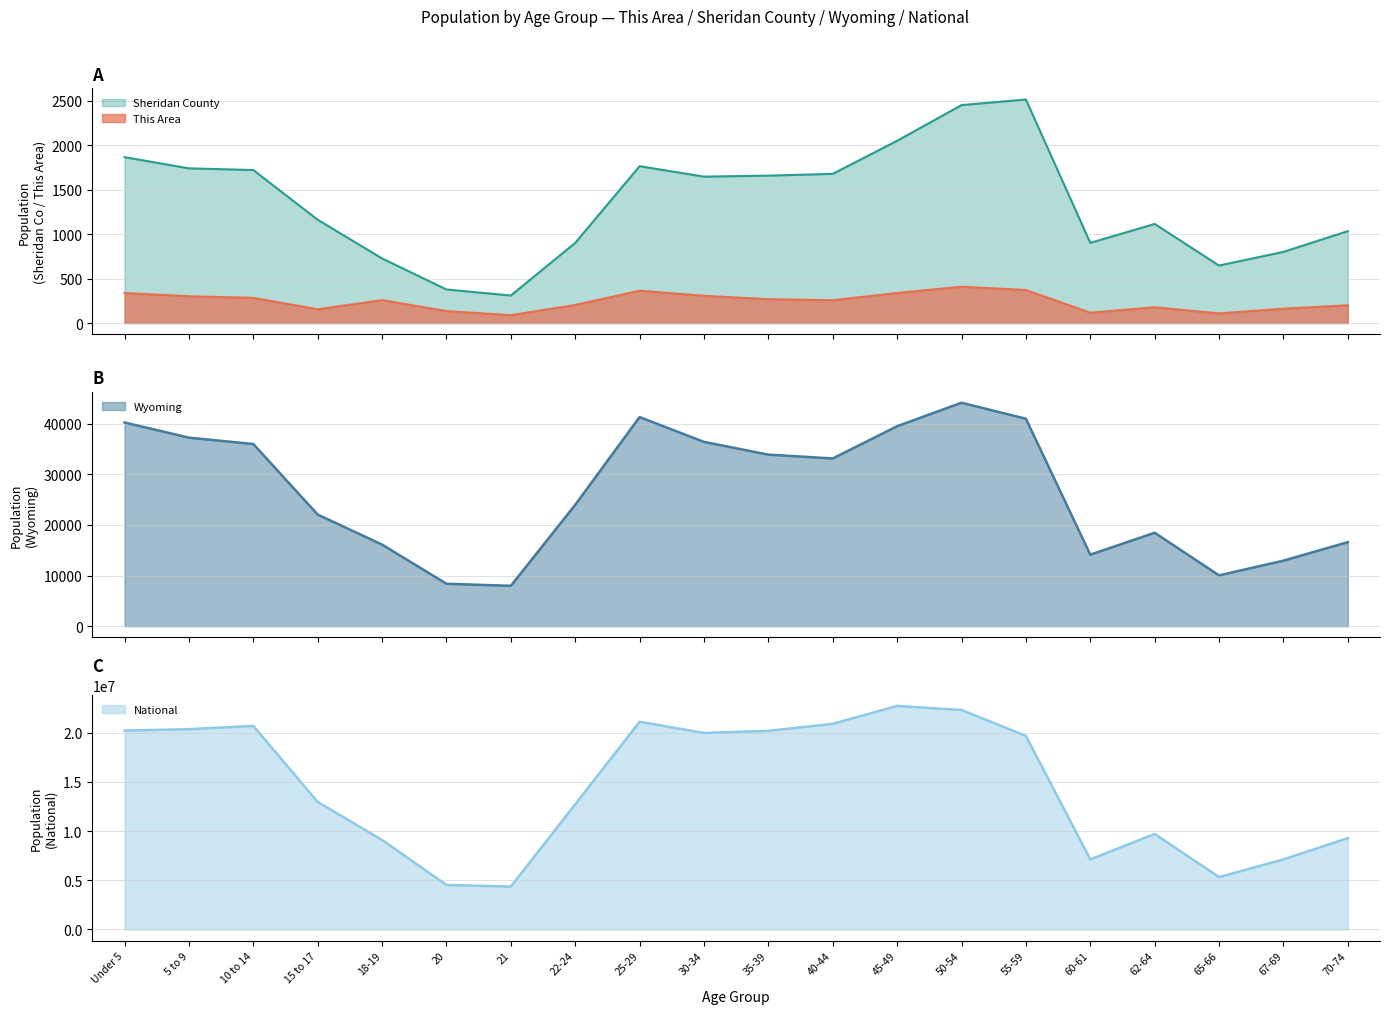

How many lines are shown in the chart?

4